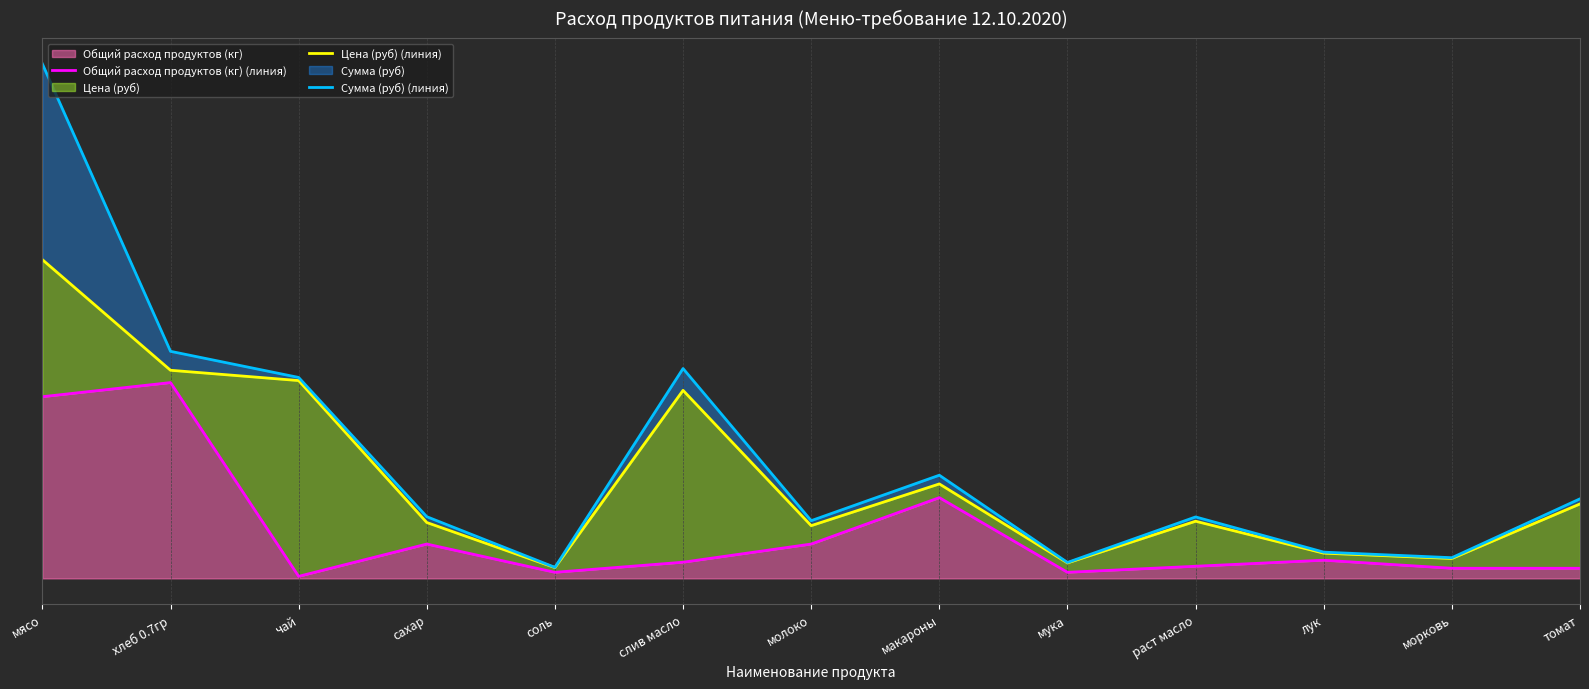

What is the spread (max minus min) of values at соль?

2.5